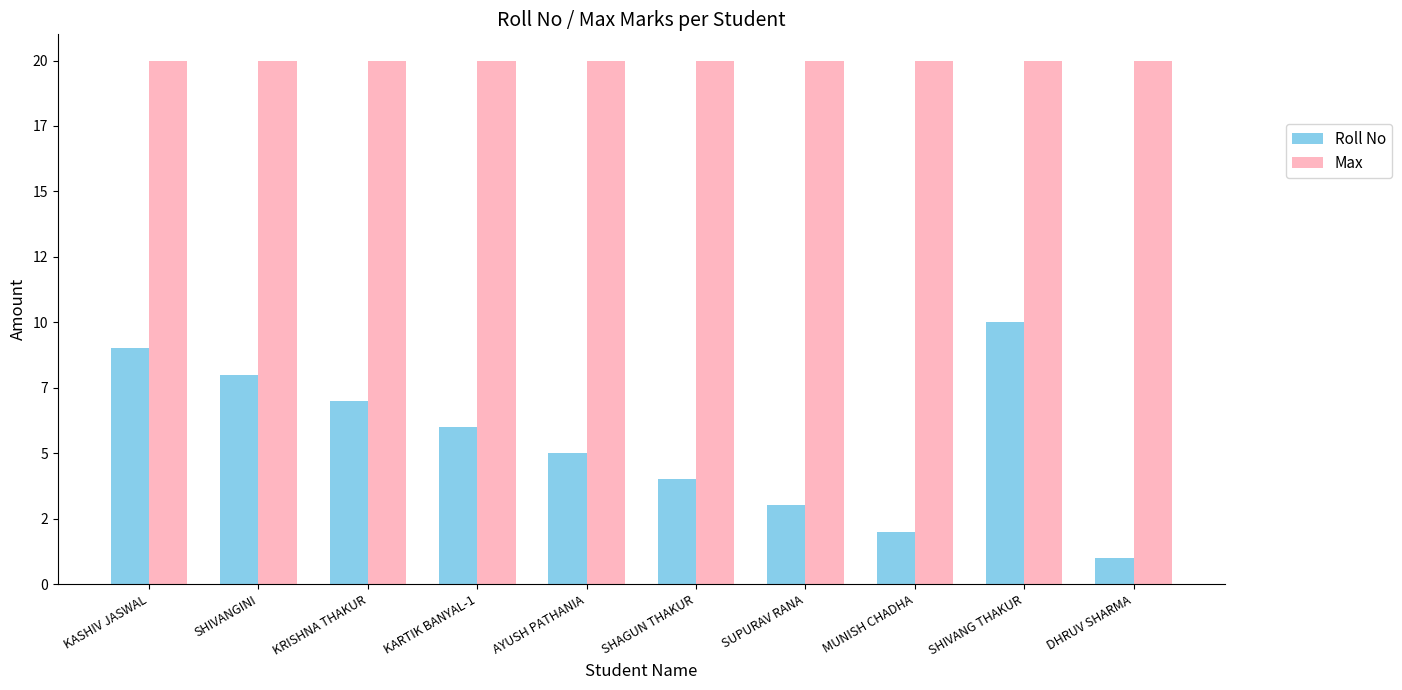

The value of Roll No at SUPURAV RANA is 3. True or false?

True